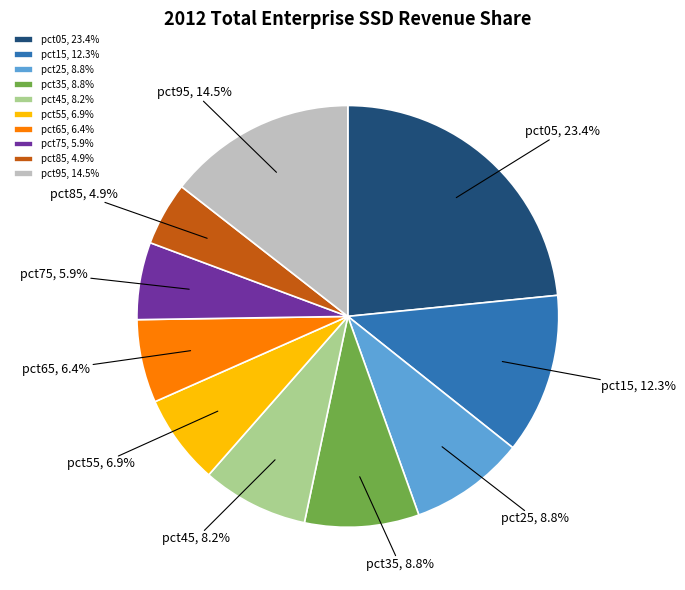

True or false: pct35 accounts for 9% of the total.

True